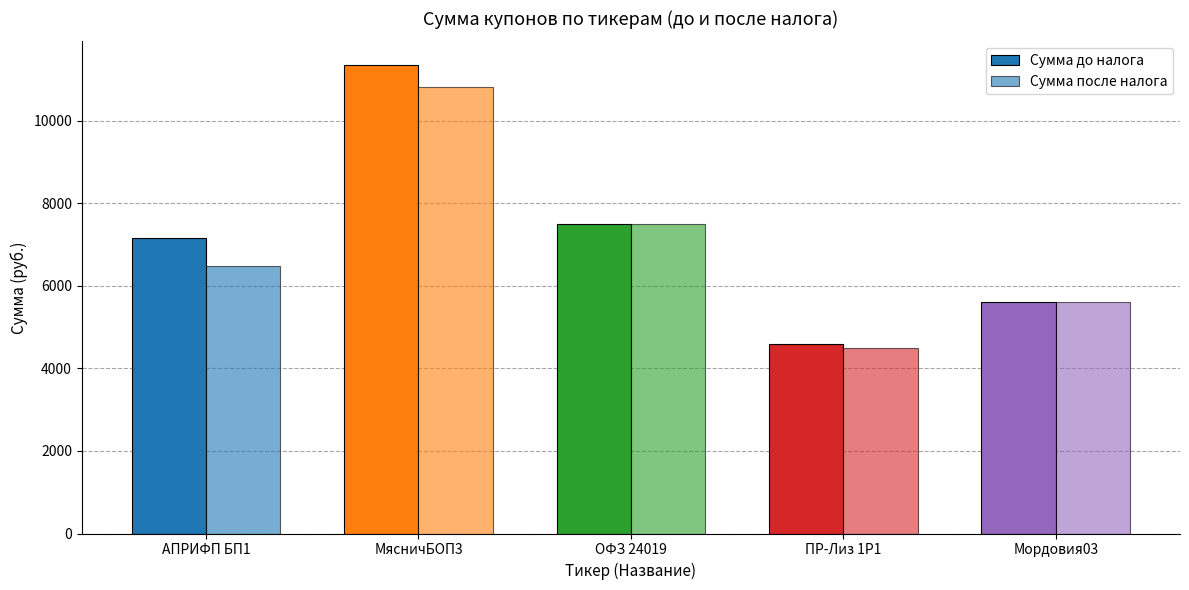

Is the value of Сумма после налога at АПРИФП БП1 greater than the value of Сумма до налога at ПР-Лиз 1P1?

Yes